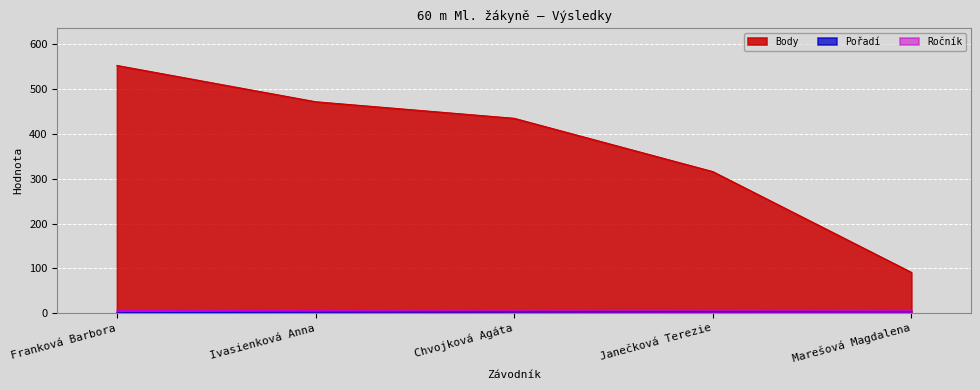

True or false: Ročník and Pořadí cross at least once.

False